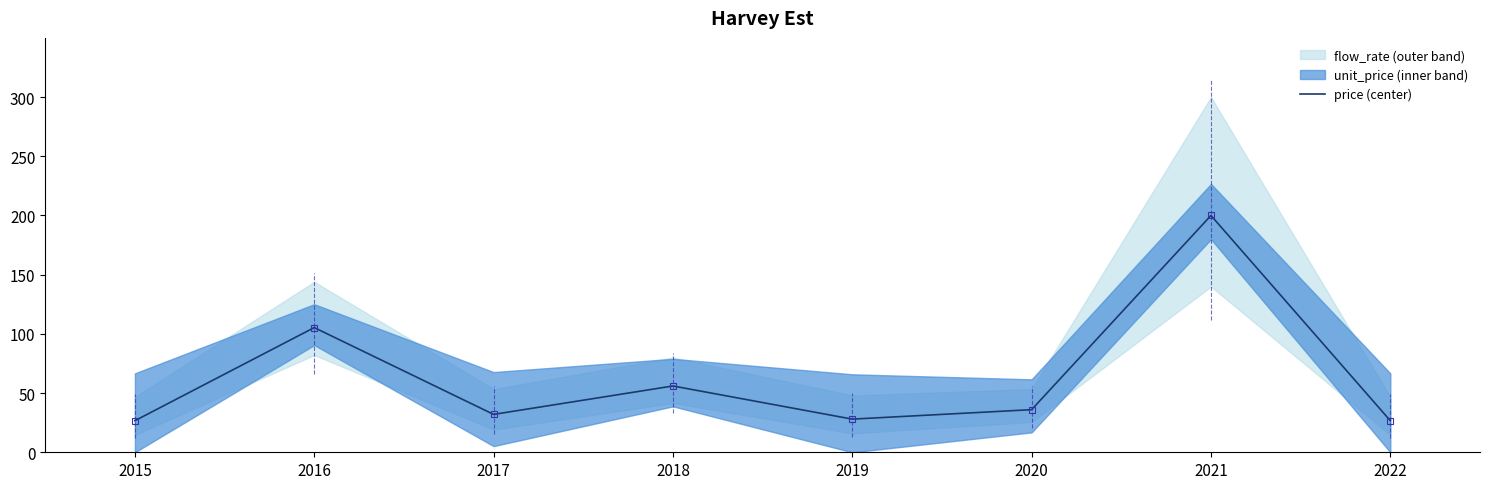

Reading right to left, what are all the values shown in this chart?

26.7	200.0	36.0	28.0	56.0	32.0	105.3	26.7